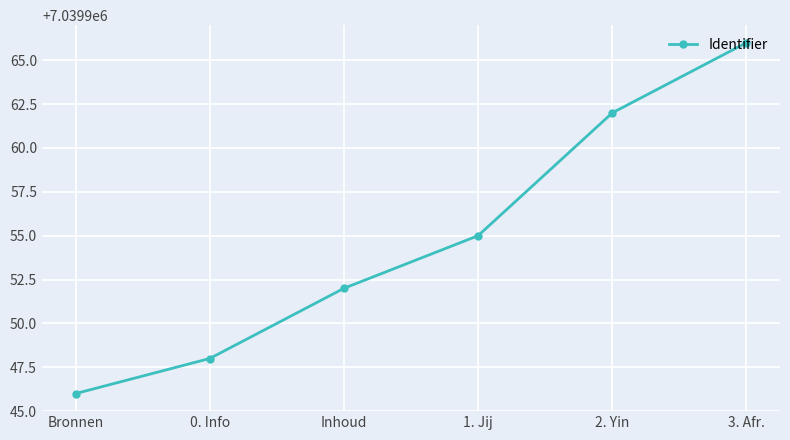

What is the sum of all values?

42239729